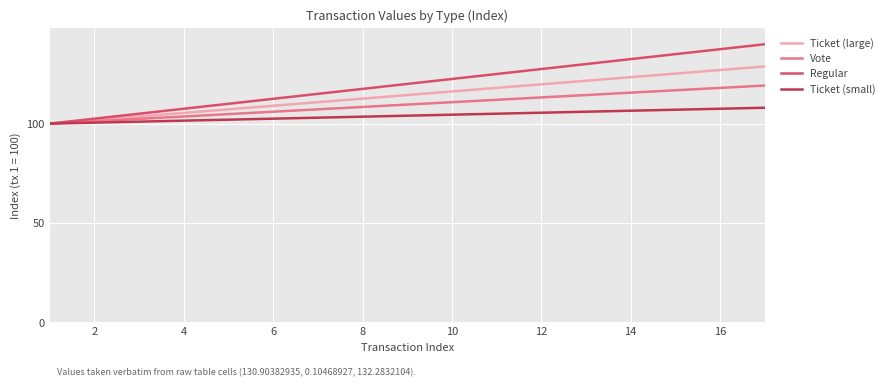

What is the smallest value displayed?

100.0